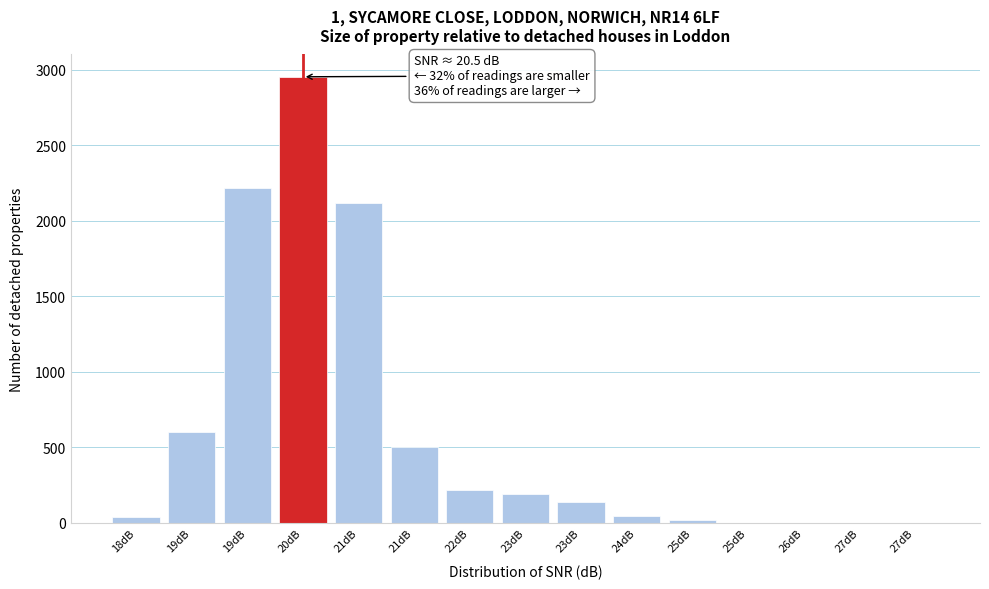

How many data points does each series have?

15